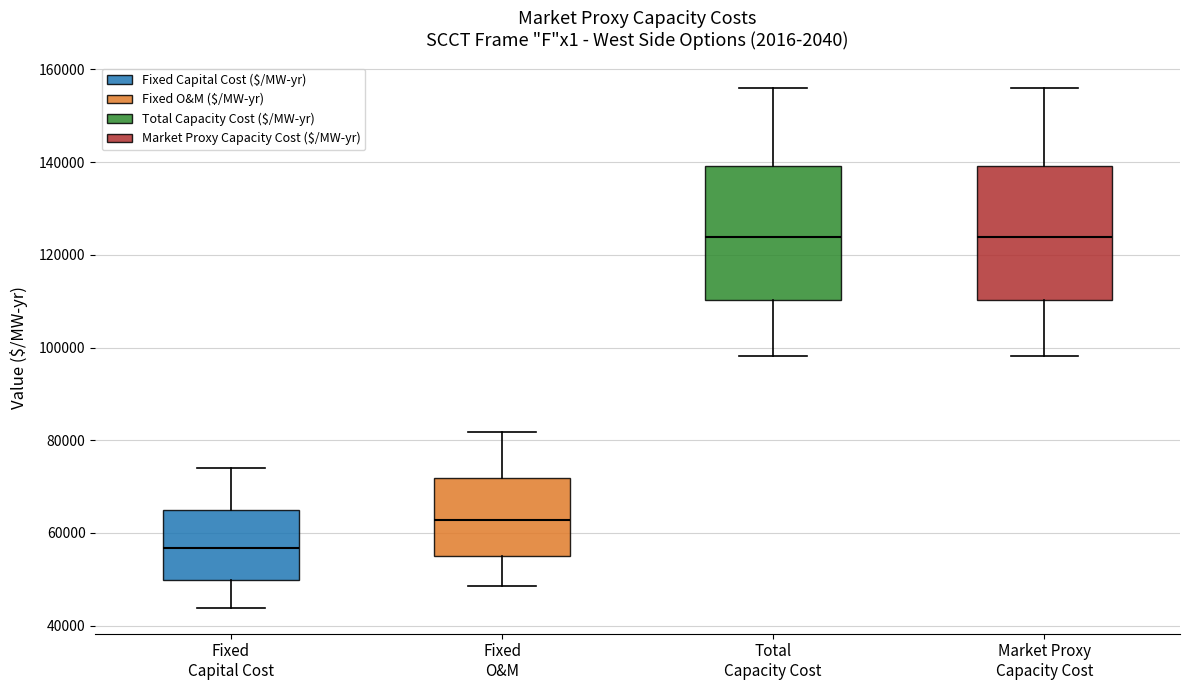

Reading left to right, transcribe this box plot: for each box, give where its median line is, the range the box spans, and where its two whiskers end, as read against the y-axis. The values are not printed on the chart, so give them approximately, as read against the axis.

Fixed Capital Cost: median 56000, box 50000 to 66000, whiskers 44000 to 74000
Fixed O&M: median 62000, box 56000 to 72000, whiskers 48000 to 82000
Total Capacity Cost: median 124000, box 110000 to 140000, whiskers 98000 to 156000
Market Proxy Capacity Cost: median 124000, box 110000 to 140000, whiskers 98000 to 156000